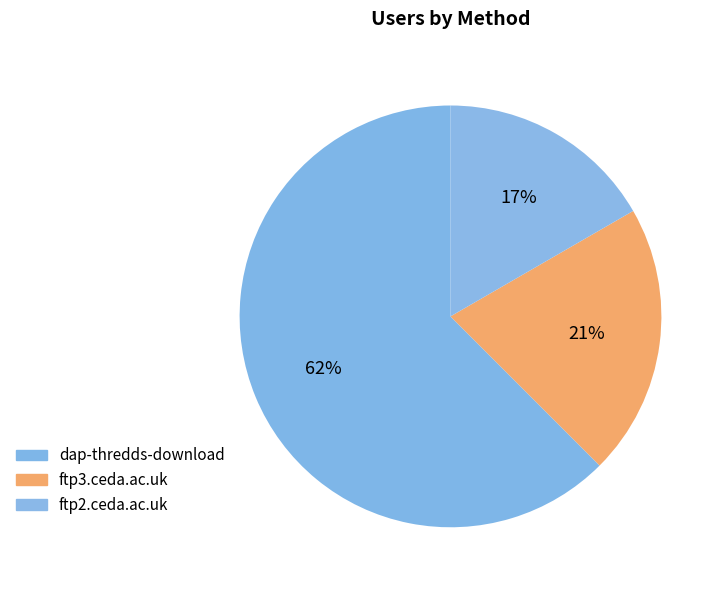

Rank the categories by value from lowest to highest.

ftp2.ceda.ac.uk, ftp3.ceda.ac.uk, dap-thredds-download